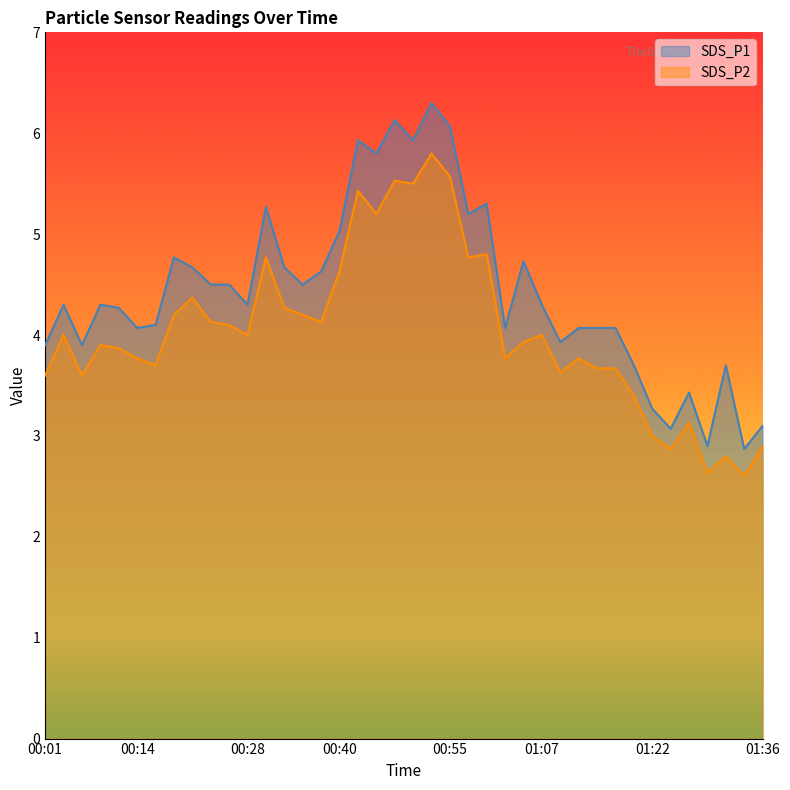

Does the chart display data point markers on the line(s)?

No